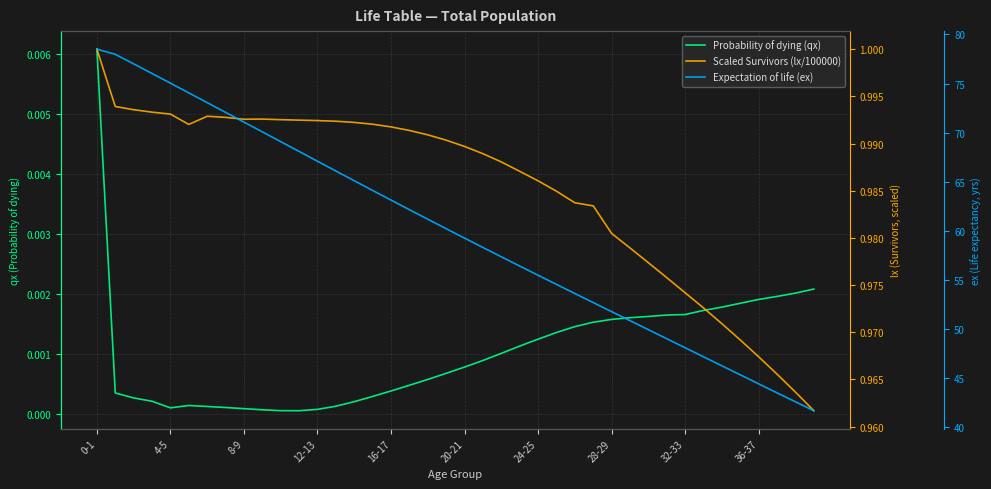

Which series changed the most between 4-5 and 20-21?

Expectation of life (ex)